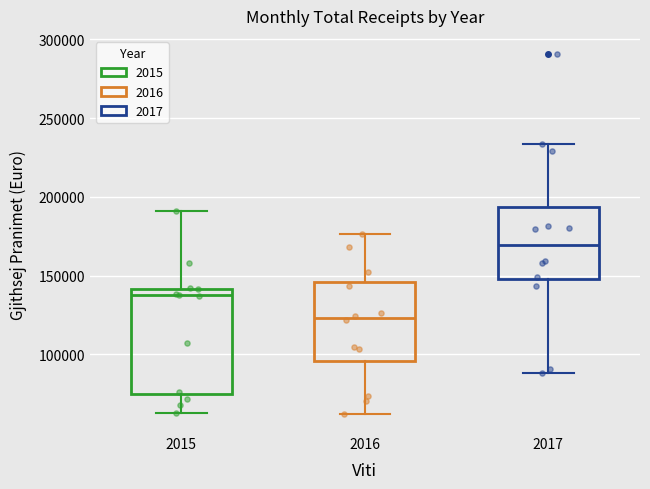

Where does the upper whisker of the box at x = 2015 end on the y-axis? The values are not printed on the chart, so give them approximately, as read against the axis.

190000